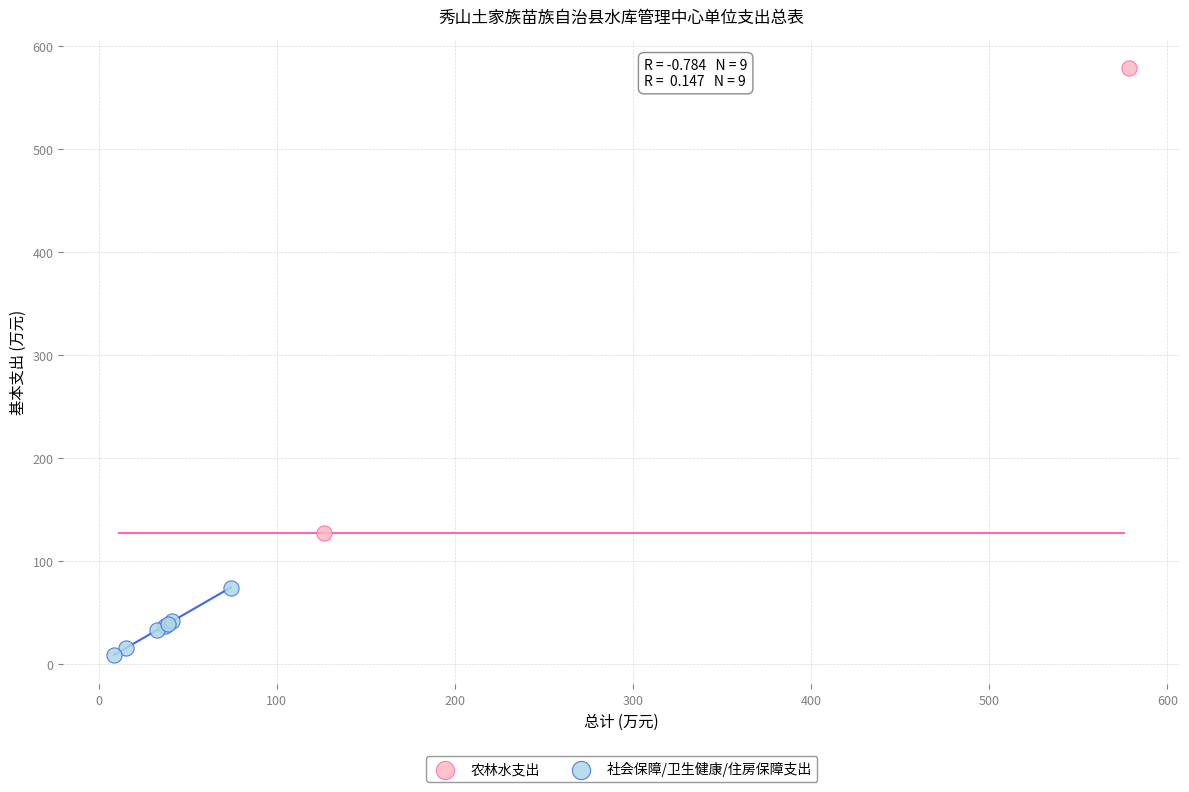

What are all the series names shown in the legend?

农林水支出, 社会保障/卫生健康/住房保障支出